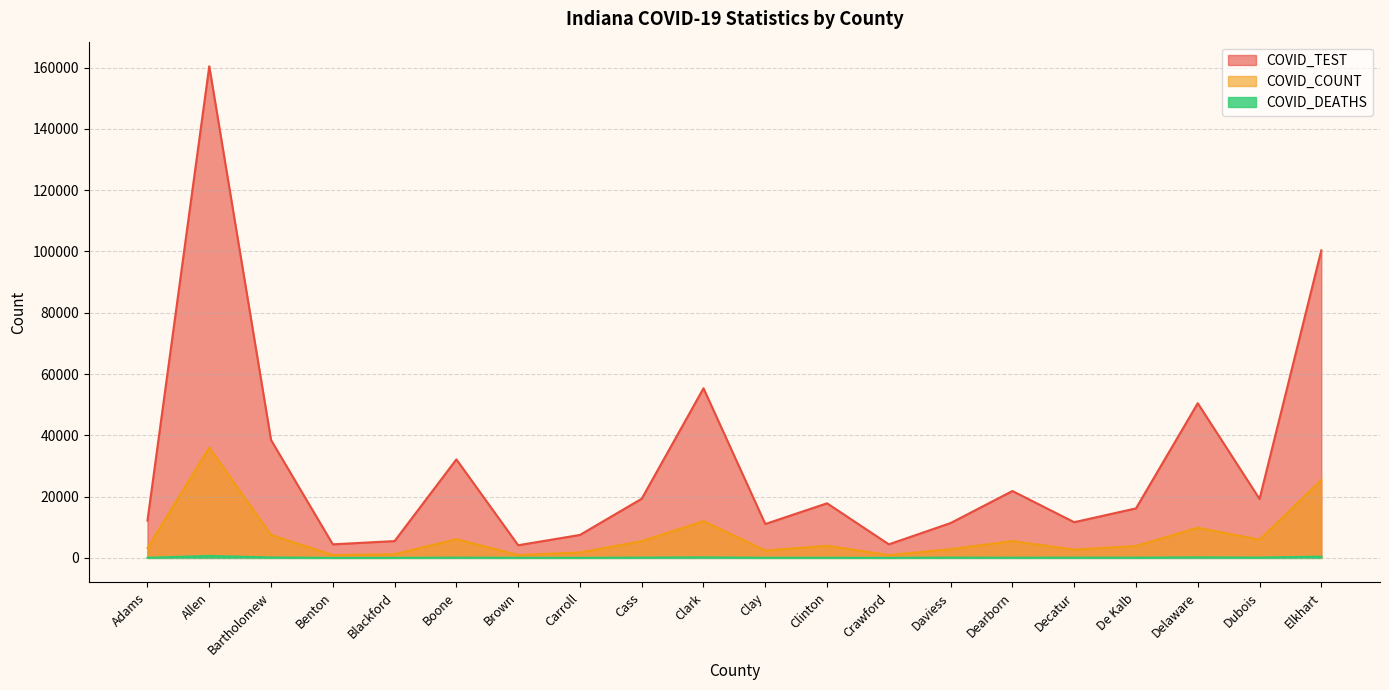

At which label does COVID_DEATHS first exceed 88?

Allen